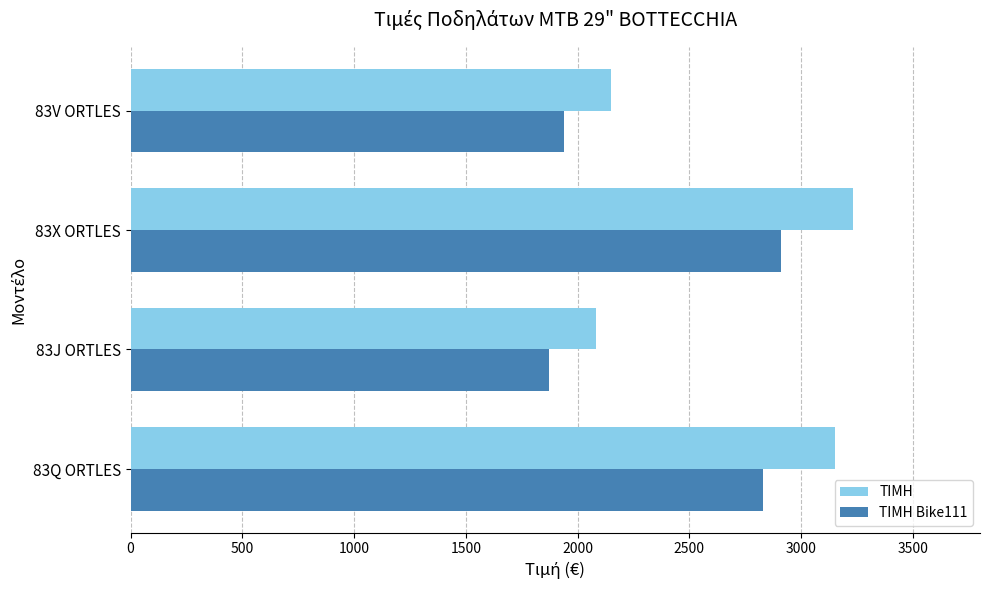

What is the sum of the ΤΙΜΗ Bike111 values at 83X ORTLES and 83V ORTLES?

4850